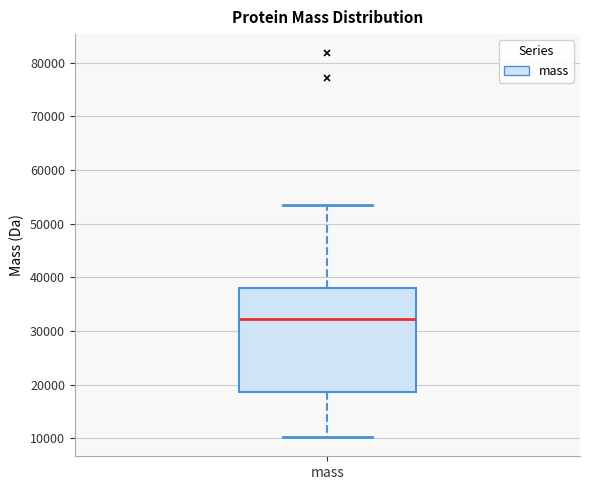

Where does the median line of the box for mass sit on the y-axis? The values are not printed on the chart, so give them approximately, as read against the axis.

32000